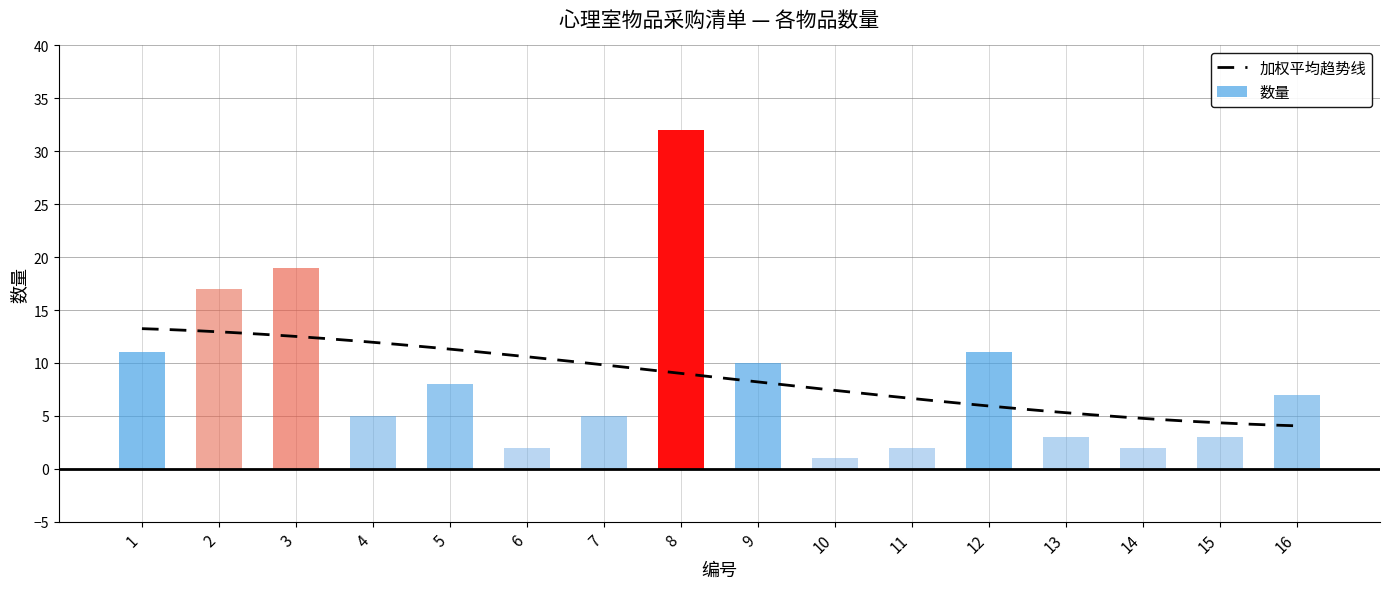

How many values exceed 7?

7